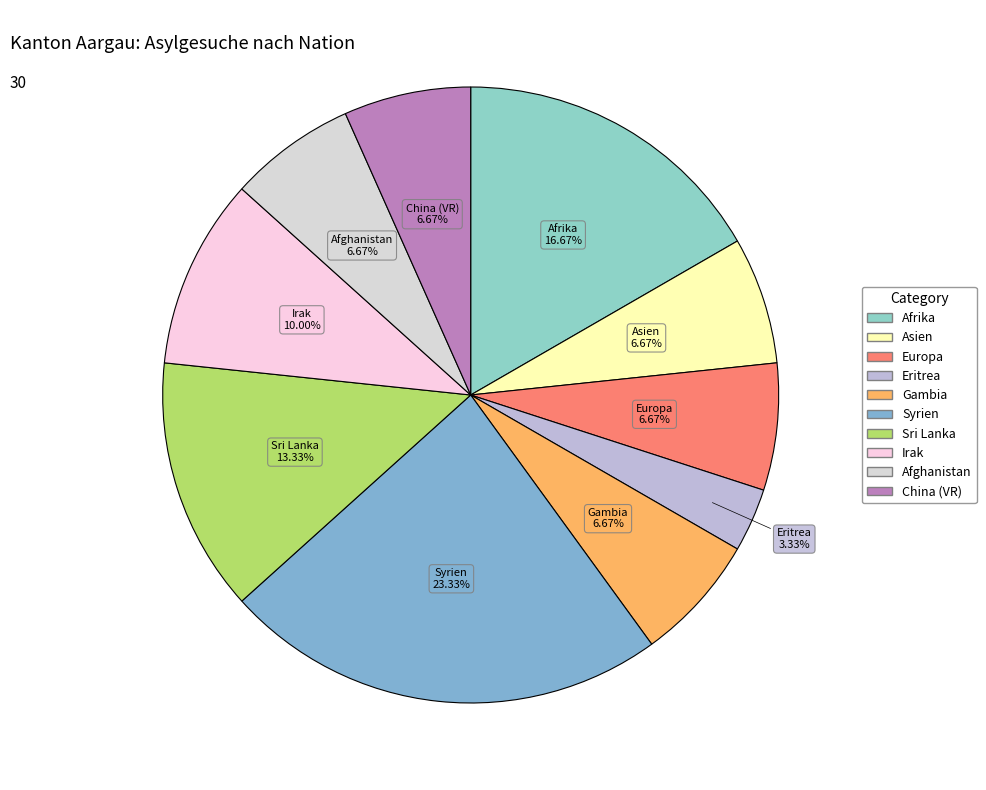

To the nearest percent, what is the difference between the largest and smallest slice percentages?

20%